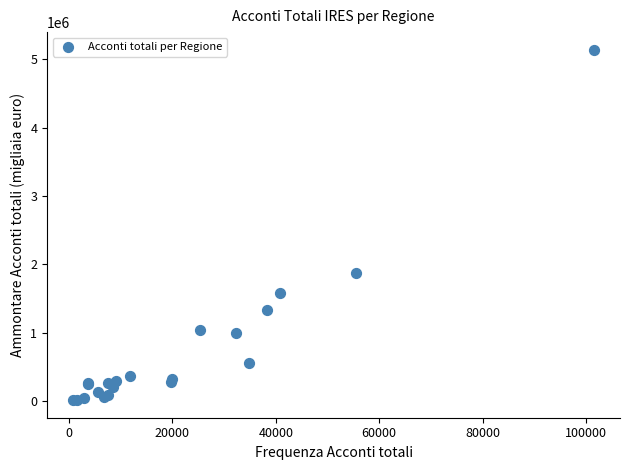

What Y value in the scatter plot is closest to 2575705?

1877363